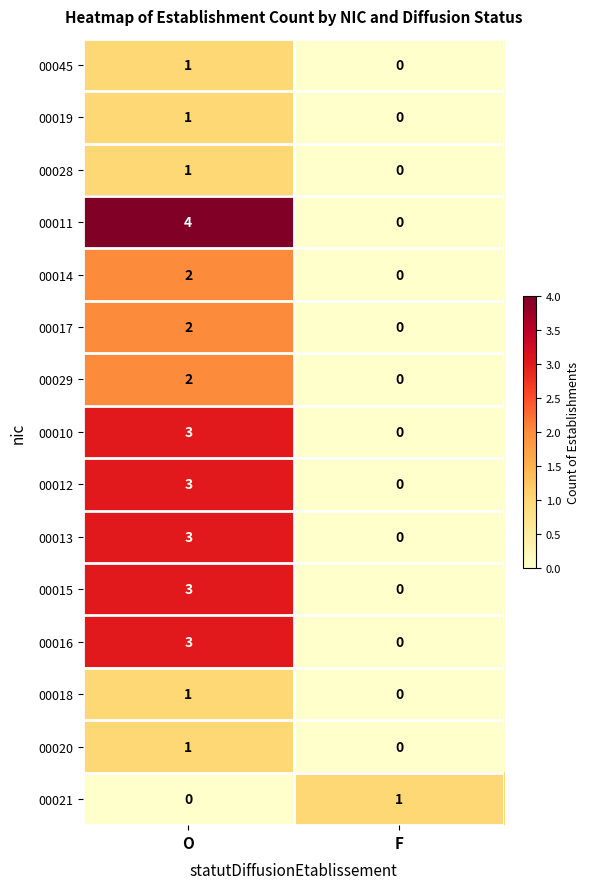

The value of 00015 at F is 2. True or false?

False